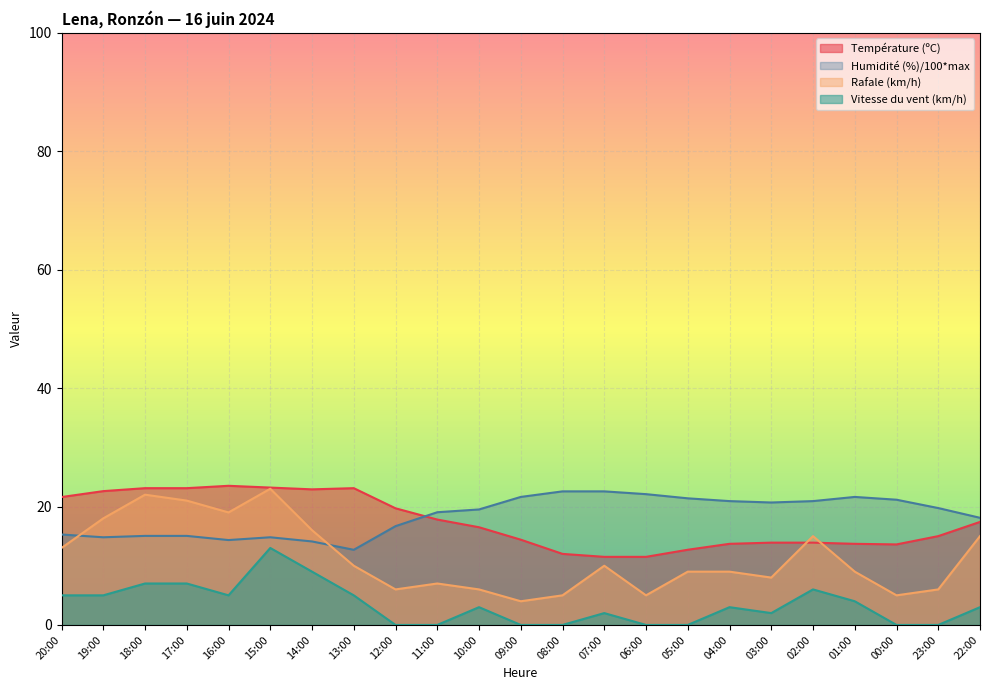

What is the sum of all Rafale (km/h) values?

261.0